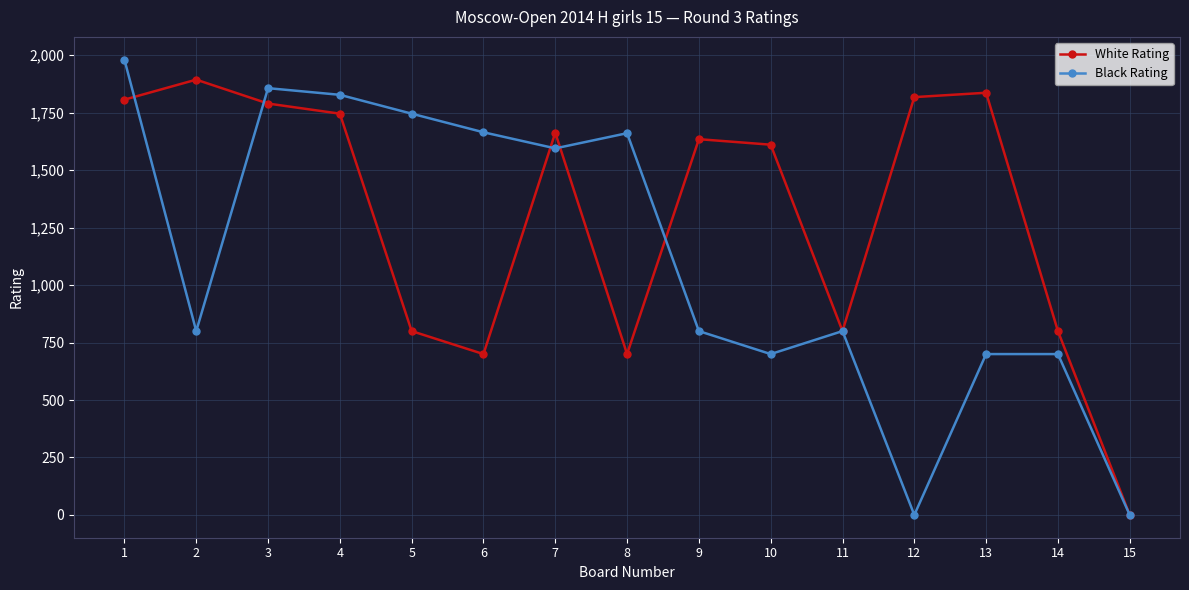

Where do White Rating and Black Rating first cross each other?

1 and 2